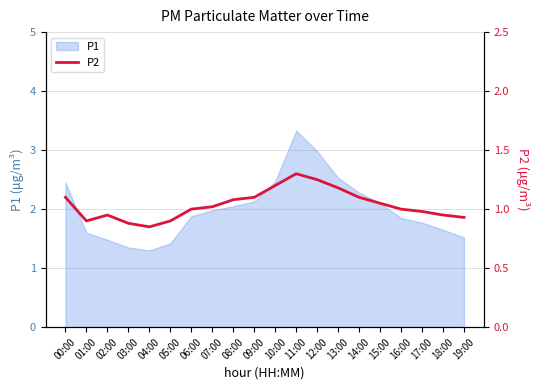

The value of P1 at 17:00 is 3.0. True or false?

False